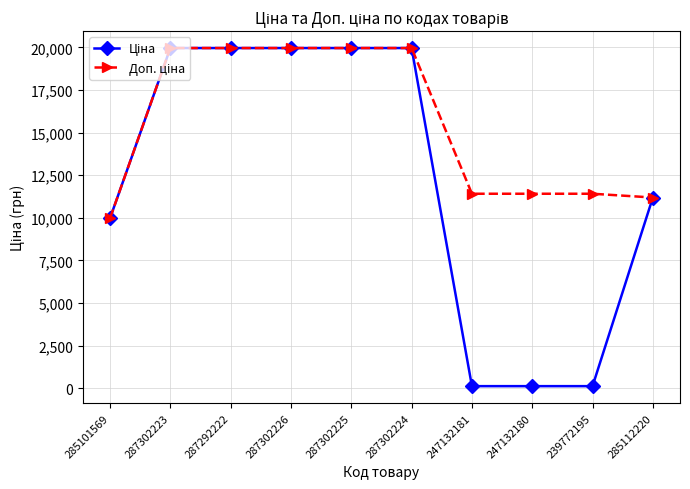

At how many categories does at least one series exceed 12251?

5